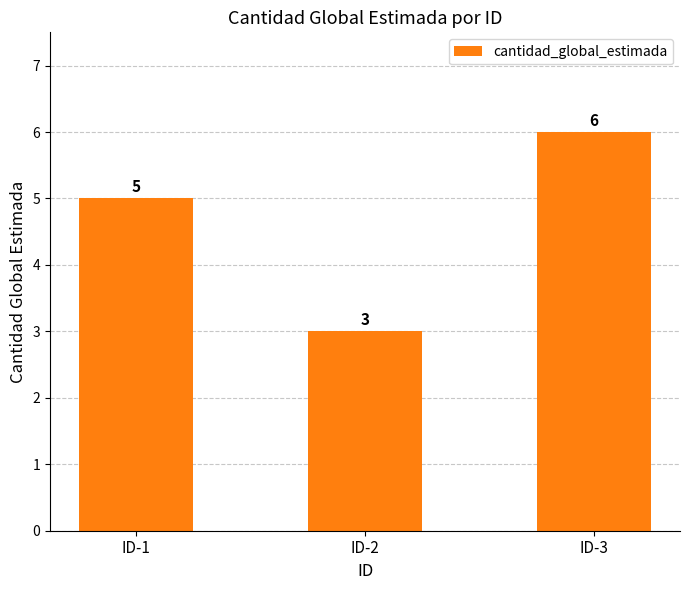

What is the sum of the values at ID-1 and ID-3?

11